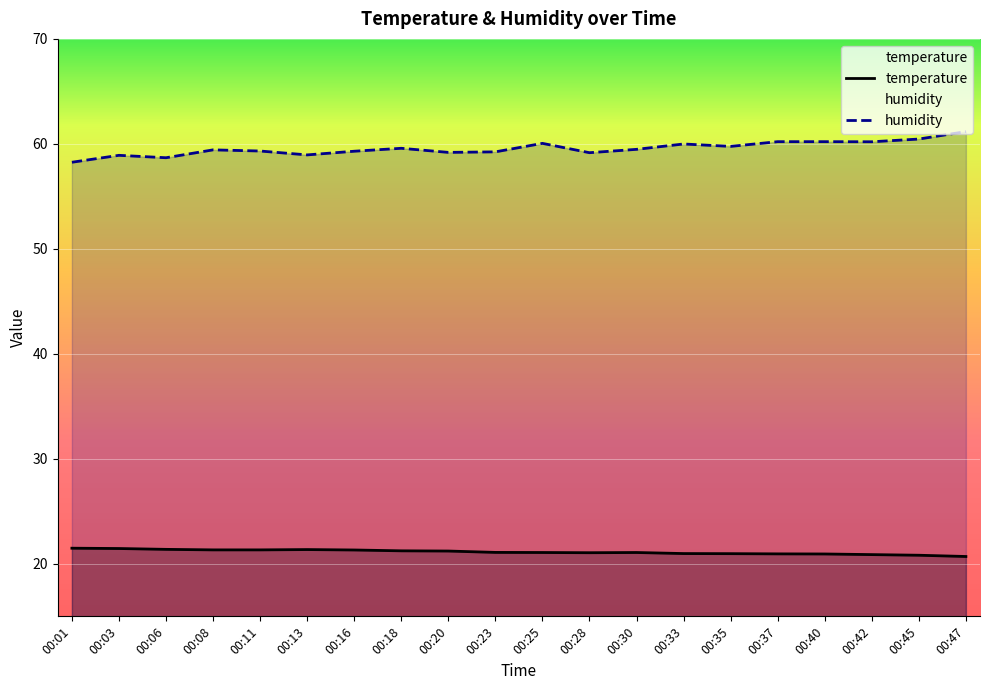

Which series has the largest total across all categories?

humidity